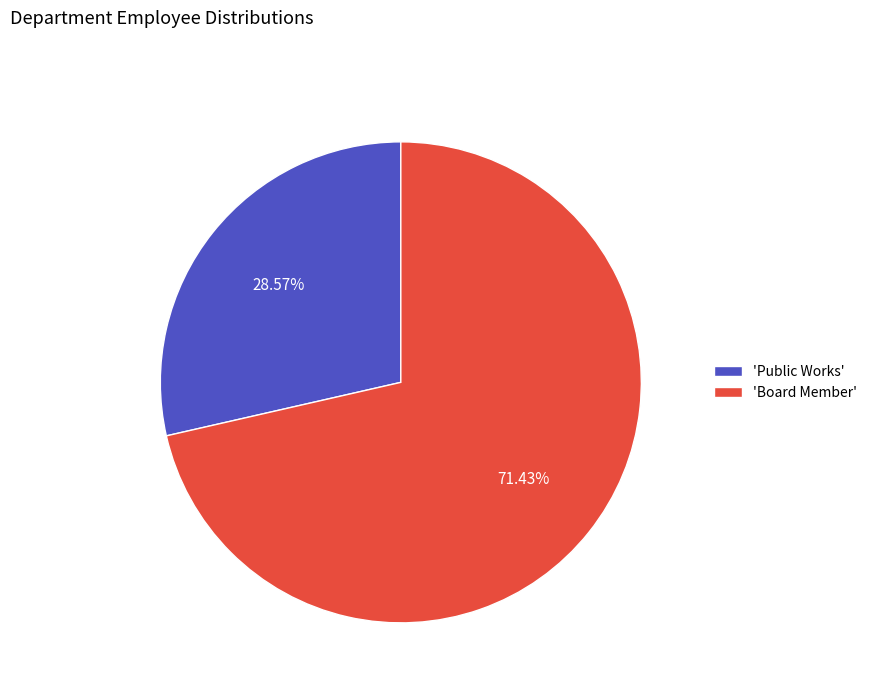

Which category accounts for the majority?

'Board Member'